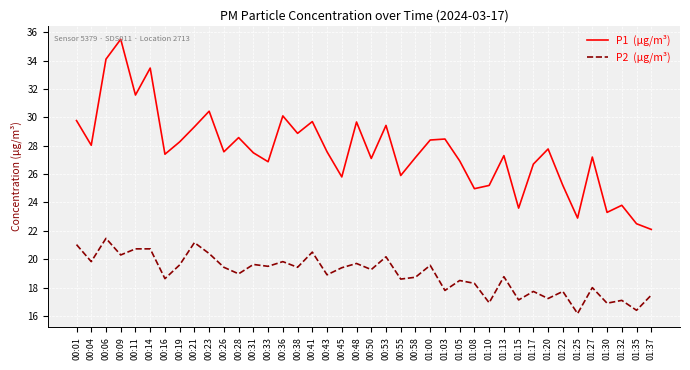

What position from the right is 01:37?

1